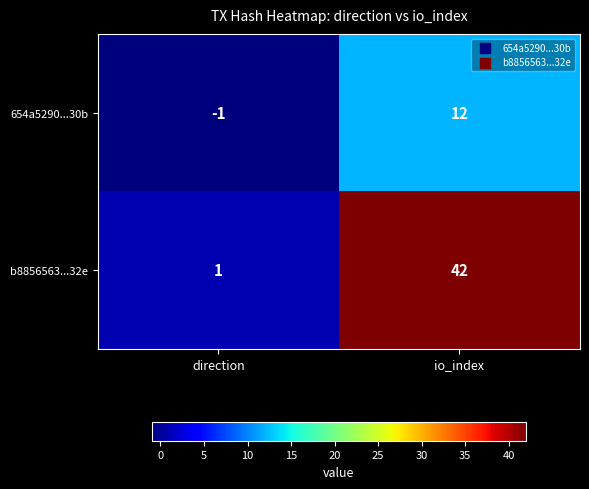

Is it true that b8856563...32e equals 59 at io_index?

False